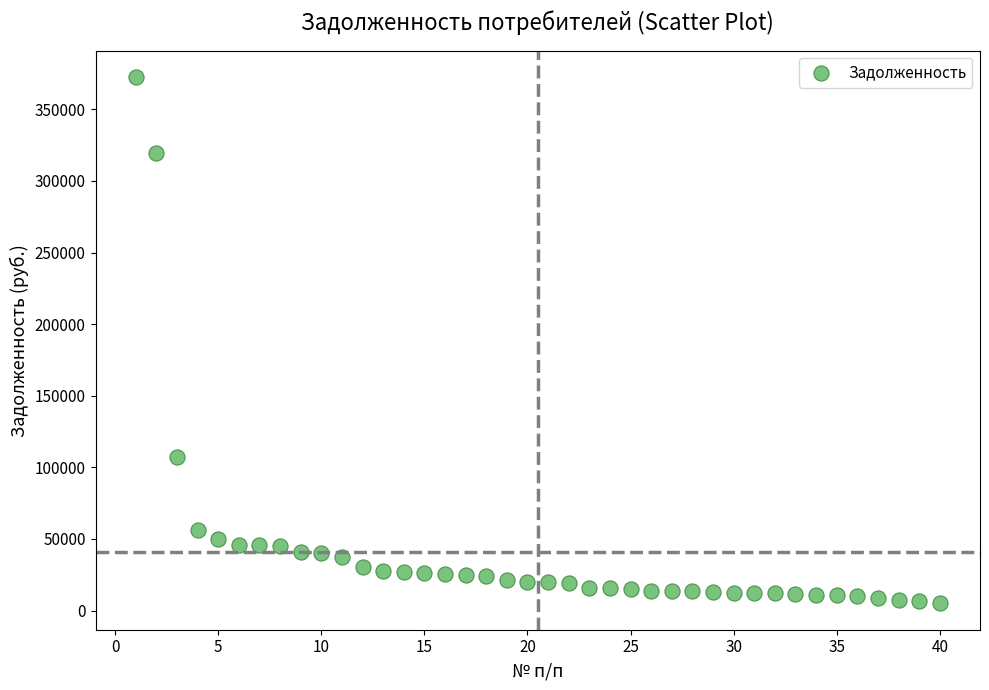

What is the range of X values (max minus min)?

39.0